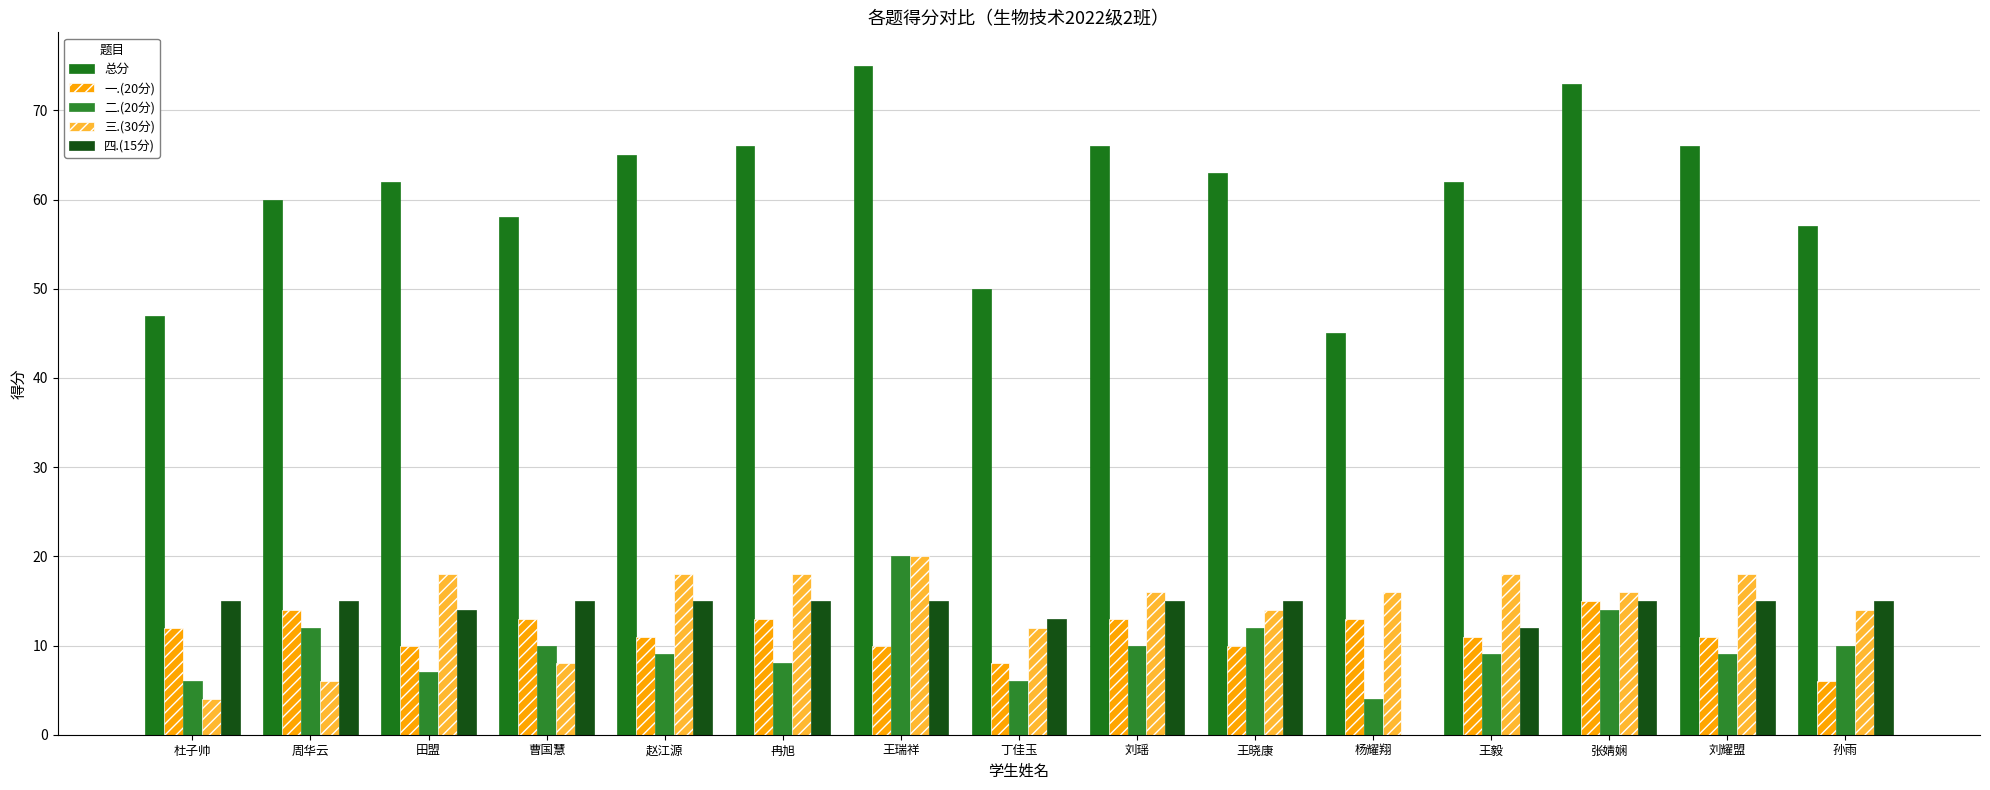

How many groups of bars are there?

15